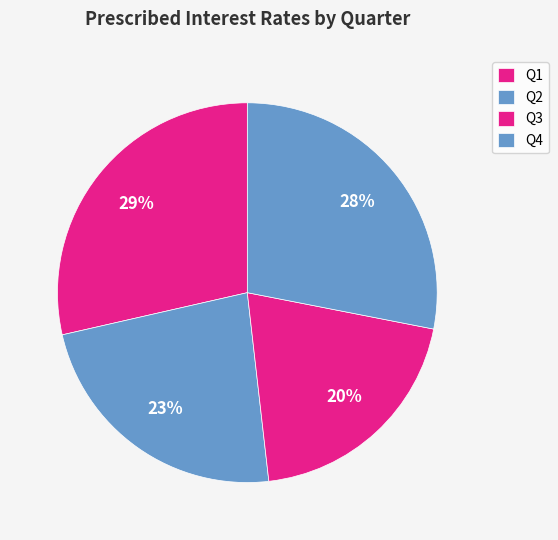

How many slices are in this pie chart?

4